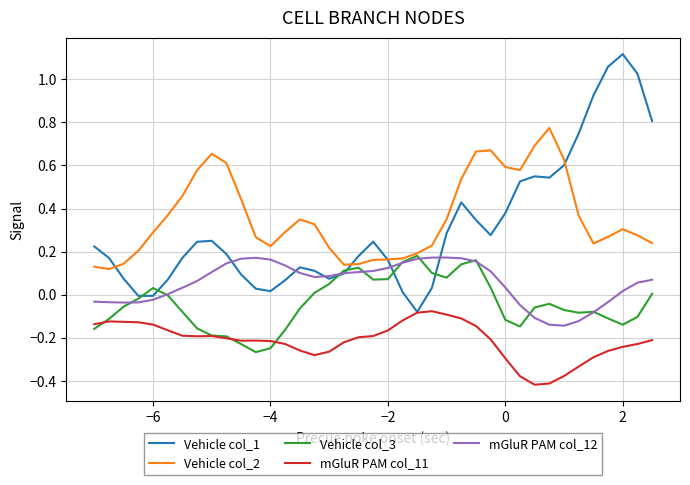

True or false: mGluR PAM col_11 and Vehicle col_2 intersect in this chart.

False